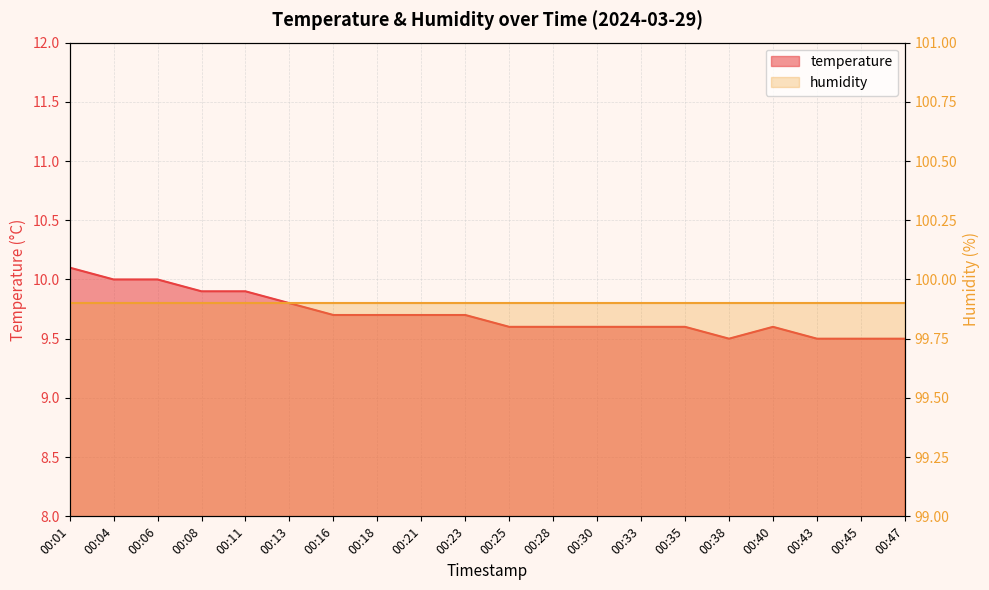

What is the sum of all values?

194.1